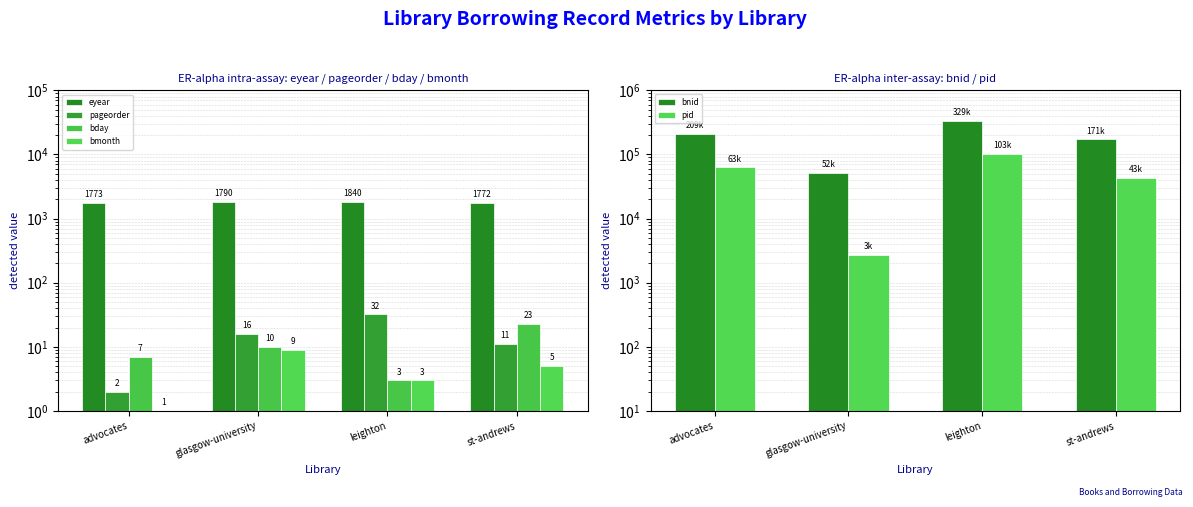

What is the approximate value of eyear at glasgow-university, to the nearest 10?

1790